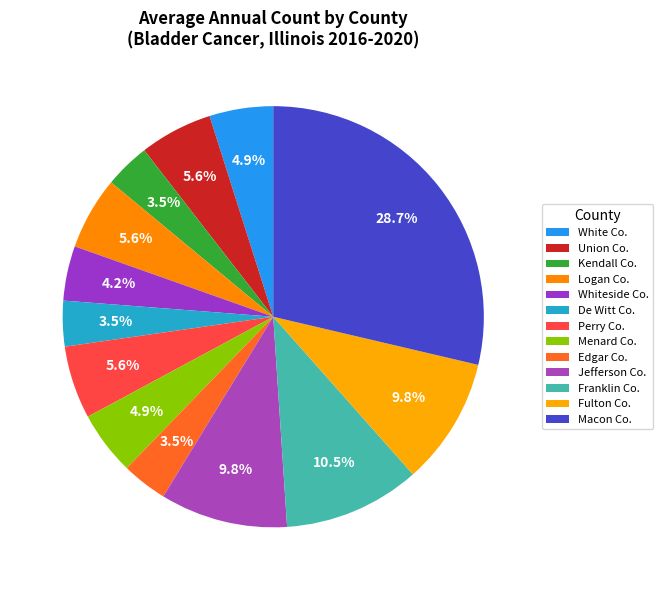

To the nearest percent, what is the difference between the largest and smallest slice percentages?

25%